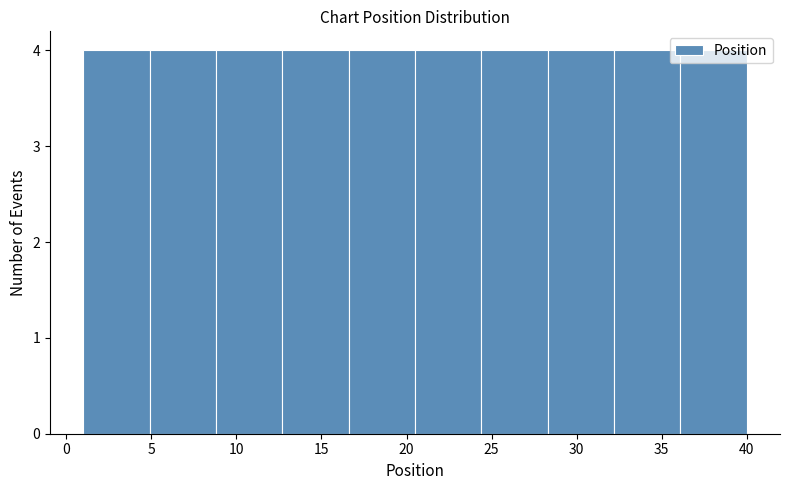

Reading left to right, transcribe this chart: for each bar, give the range it covers on the x-axis and its height. Neither the bar edges nor the heights are printed on the chart, so give them approximately, as read against the axes.

1.0 to 4.9: 4
4.9 to 8.8: 4
8.8 to 12.7: 4
12.7 to 16.6: 4
16.6 to 20.5: 4
20.5 to 24.4: 4
24.4 to 28.3: 4
28.3 to 32.2: 4
32.2 to 36.1: 4
36.1 to 40.0: 4